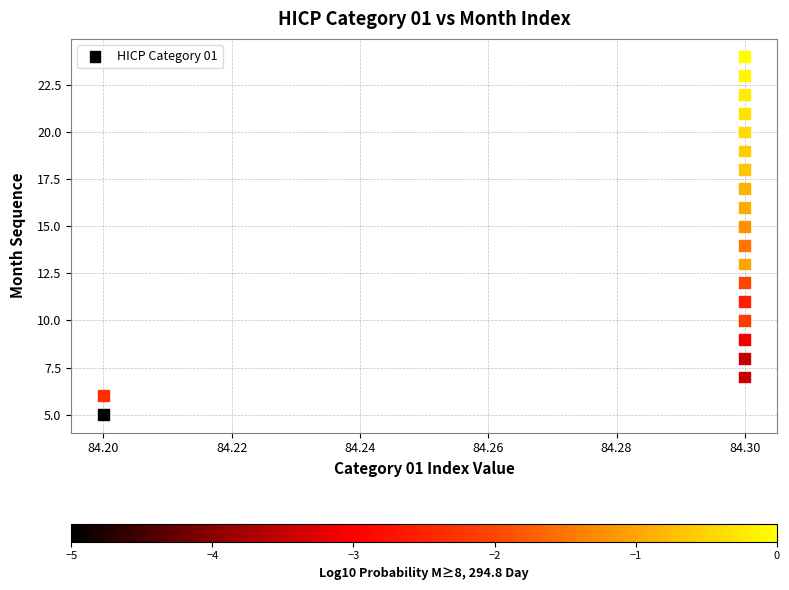

What is the range of Y values (max minus min)?

19